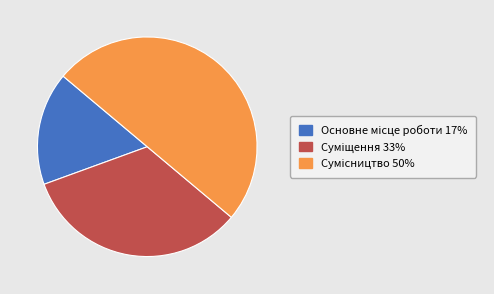

Do Суміщення and Сумісництво together represent more than half of the pie?

Yes